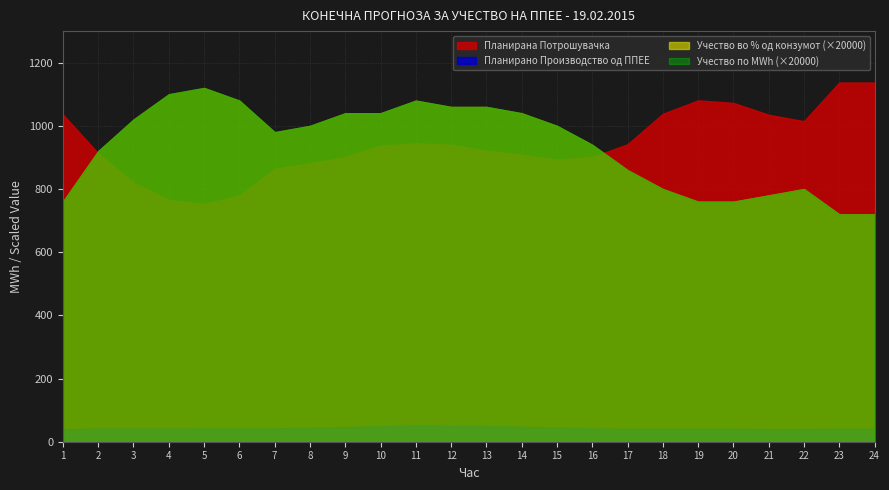

Where is Планирано Производство од ППЕЕ nearest to the value 44?

8